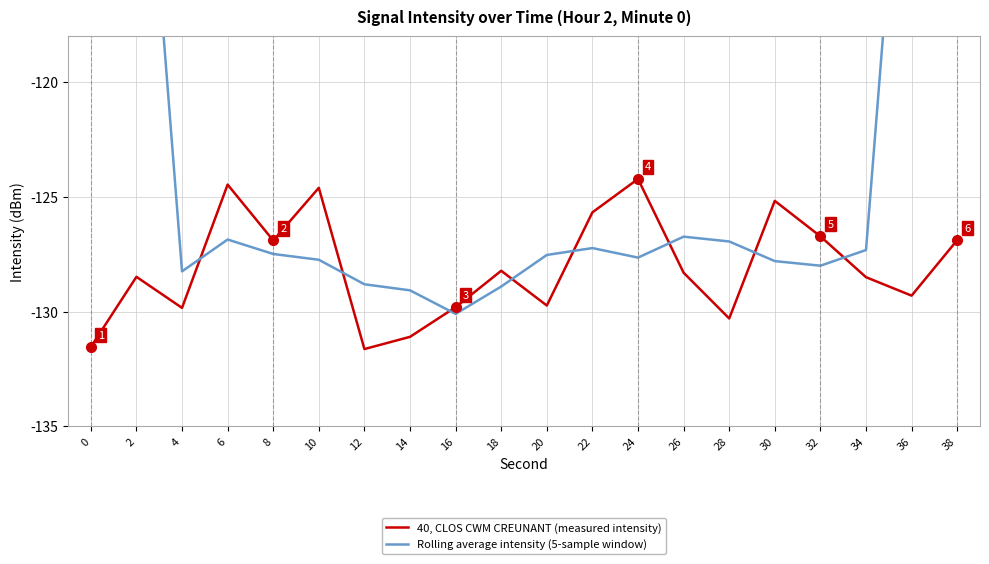

How many intersections are there between Rolling average intensity (5-sample window) and 40, CLOS CWM CREUNANT (measured intensity)?

8